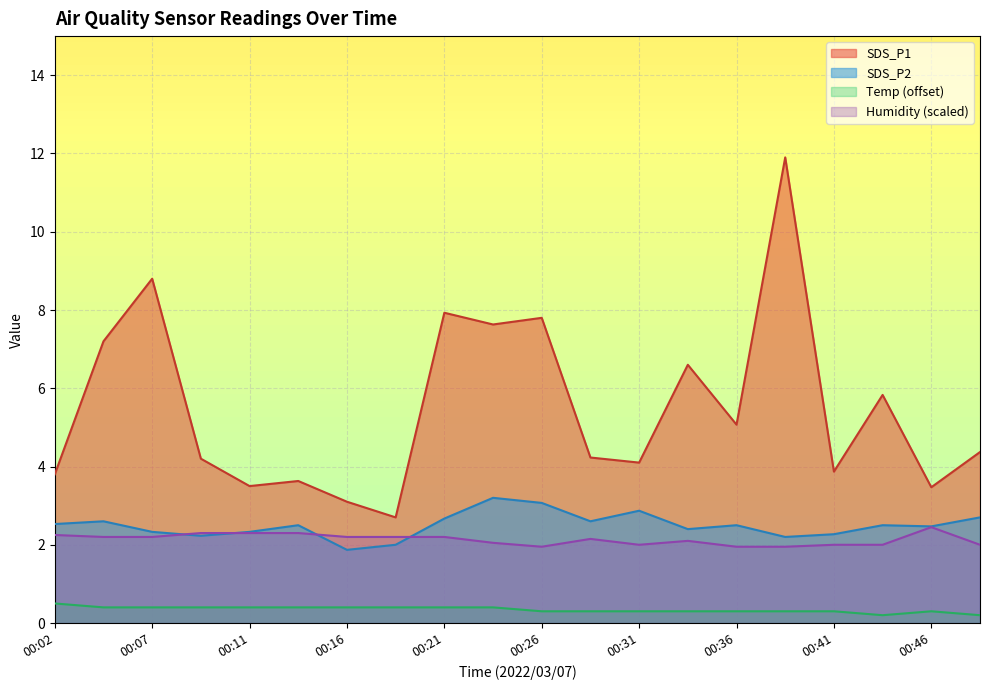

What is the greatest value displayed?

11.9